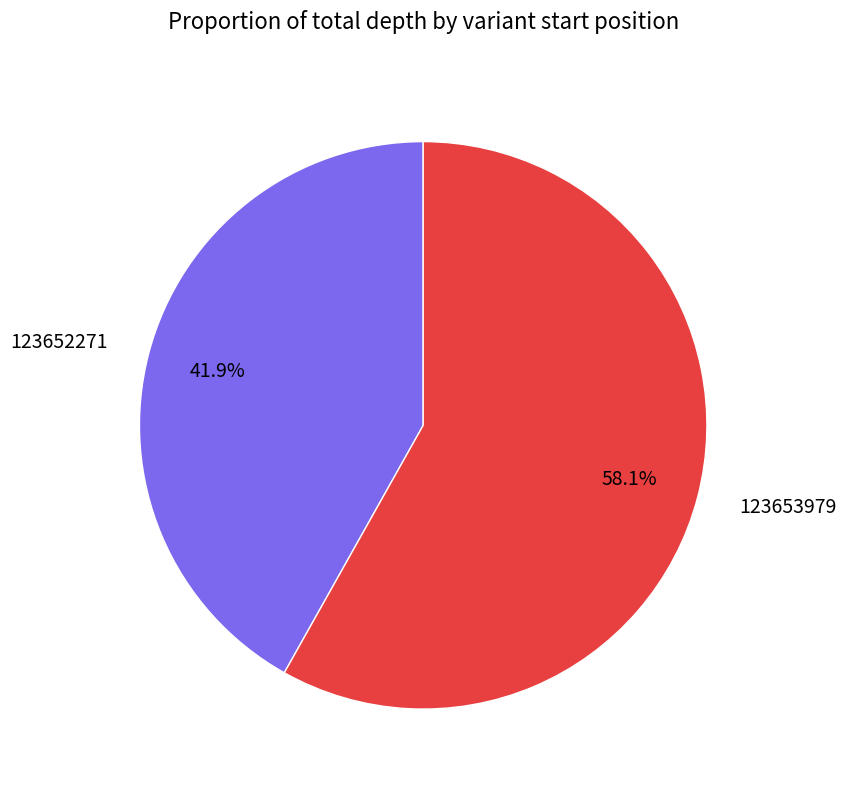

Which category has the smallest portion of the pie?

123652271